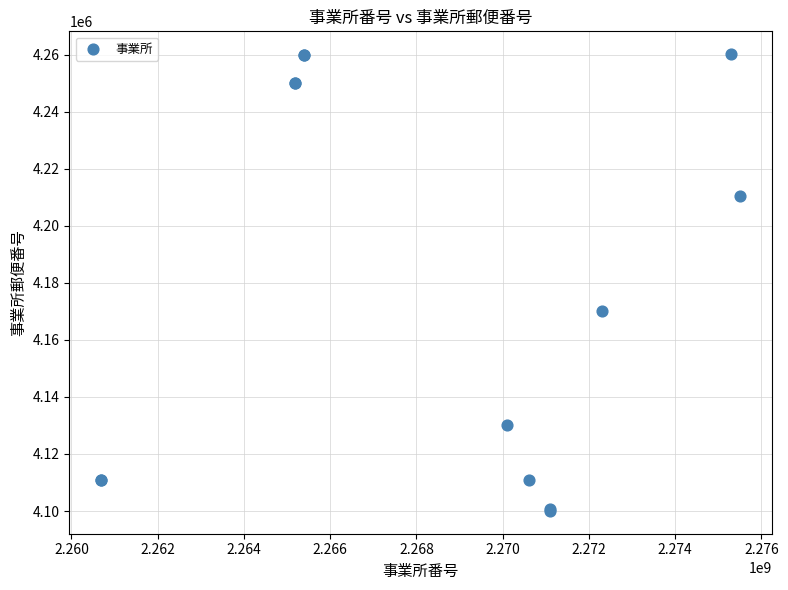

What Y value in the scatter plot is closest to 4180128?

4170056